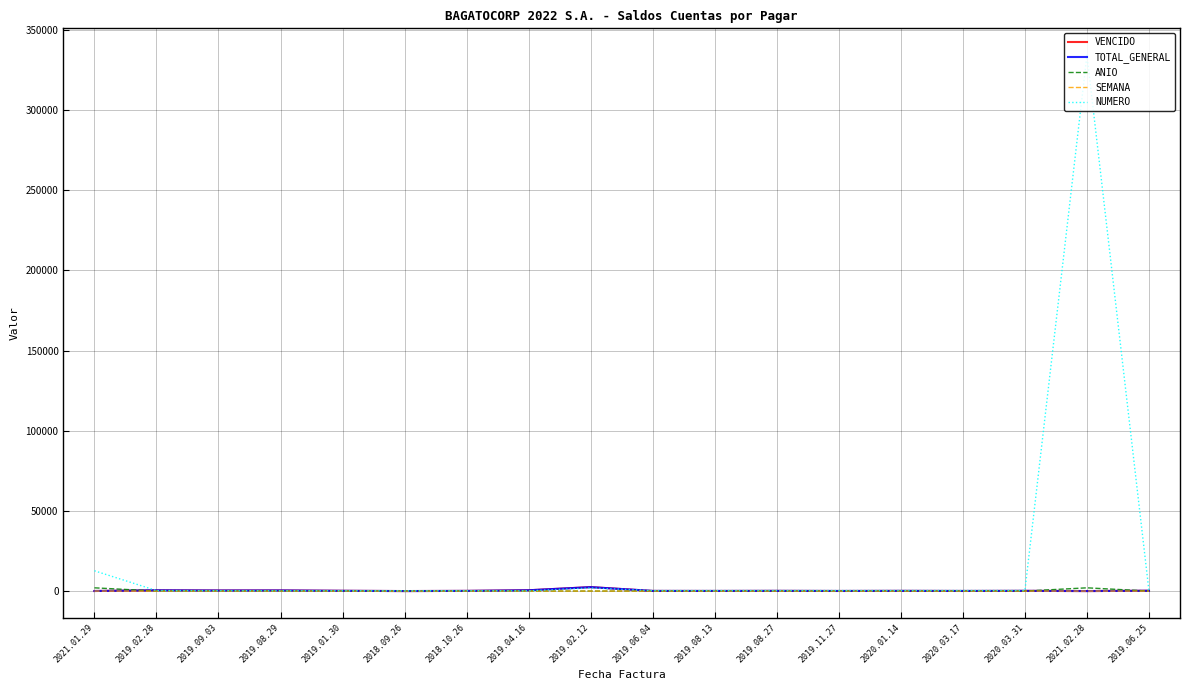

True or false: SEMANA and ANIO intersect in this chart.

False